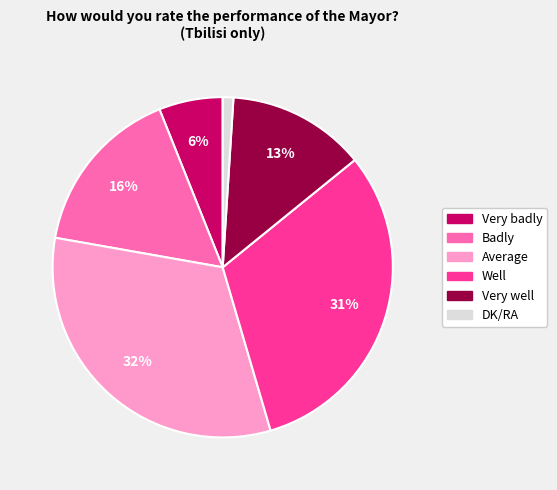

What percentage is the Very badly slice, to the nearest percent?

6%